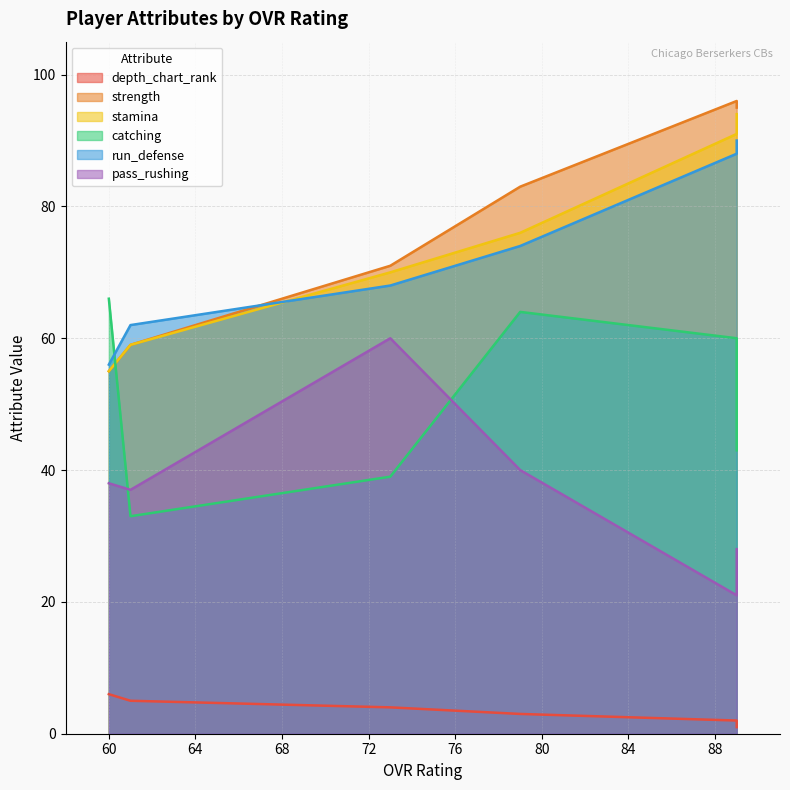

True or false: pass_rushing has more than 0 interior local peaks.

True